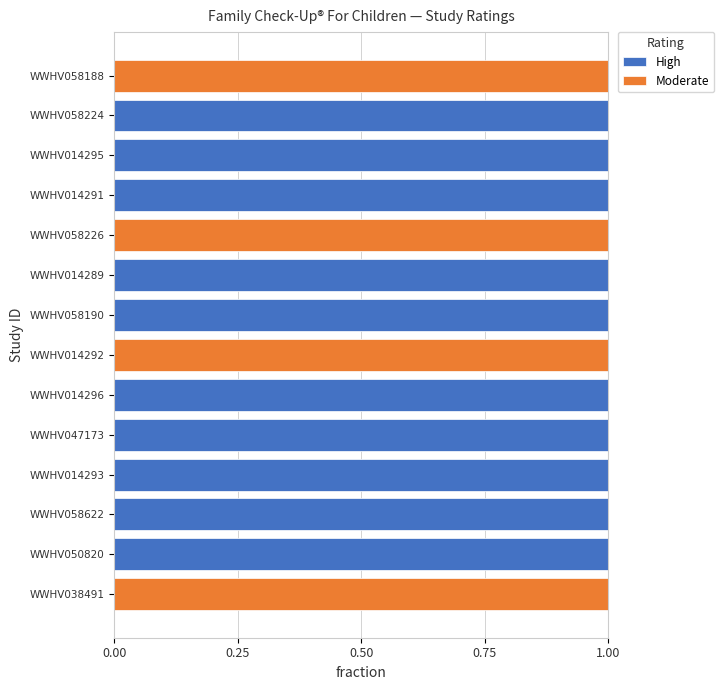

What is the sum of all High values?

10